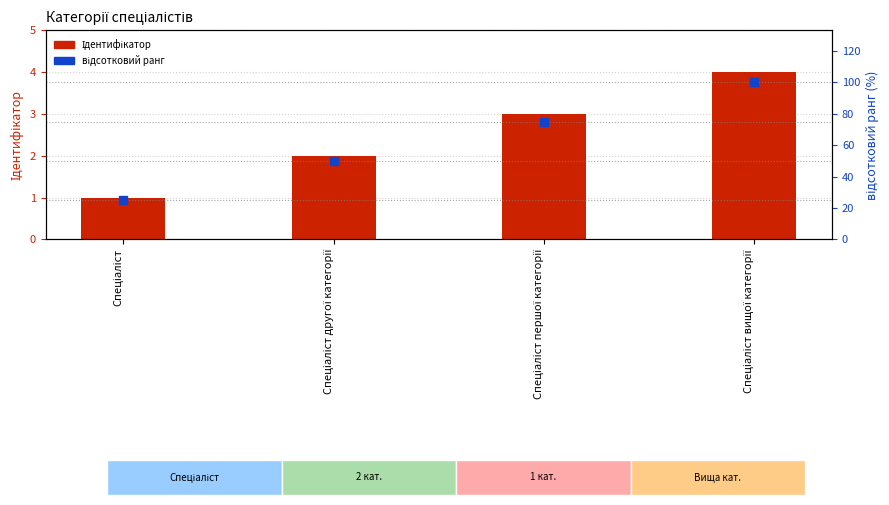

At how many categories does at least one series exceed 47?

3